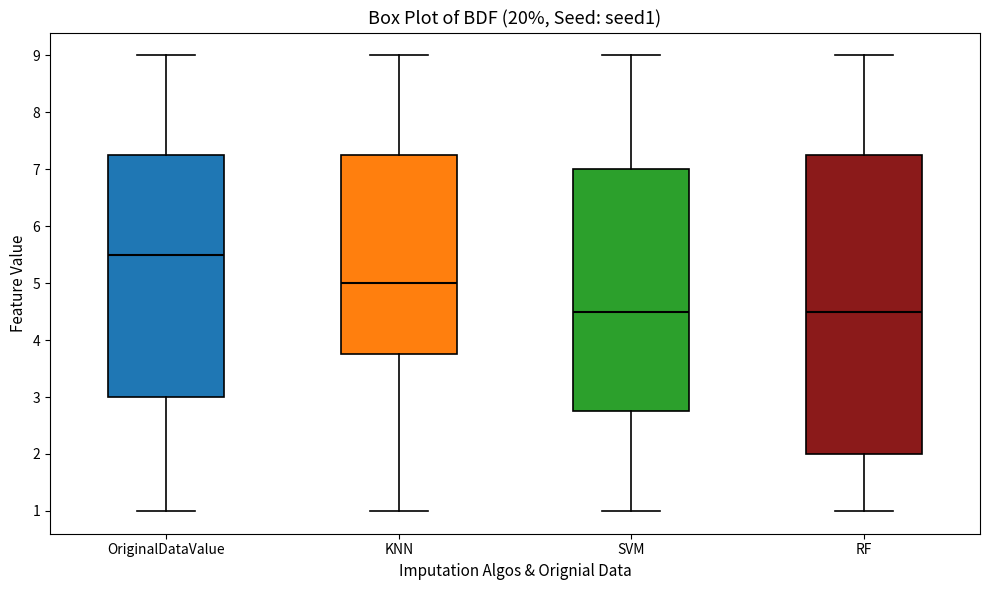

Which box's median line is the highest?

OriginalDataValue